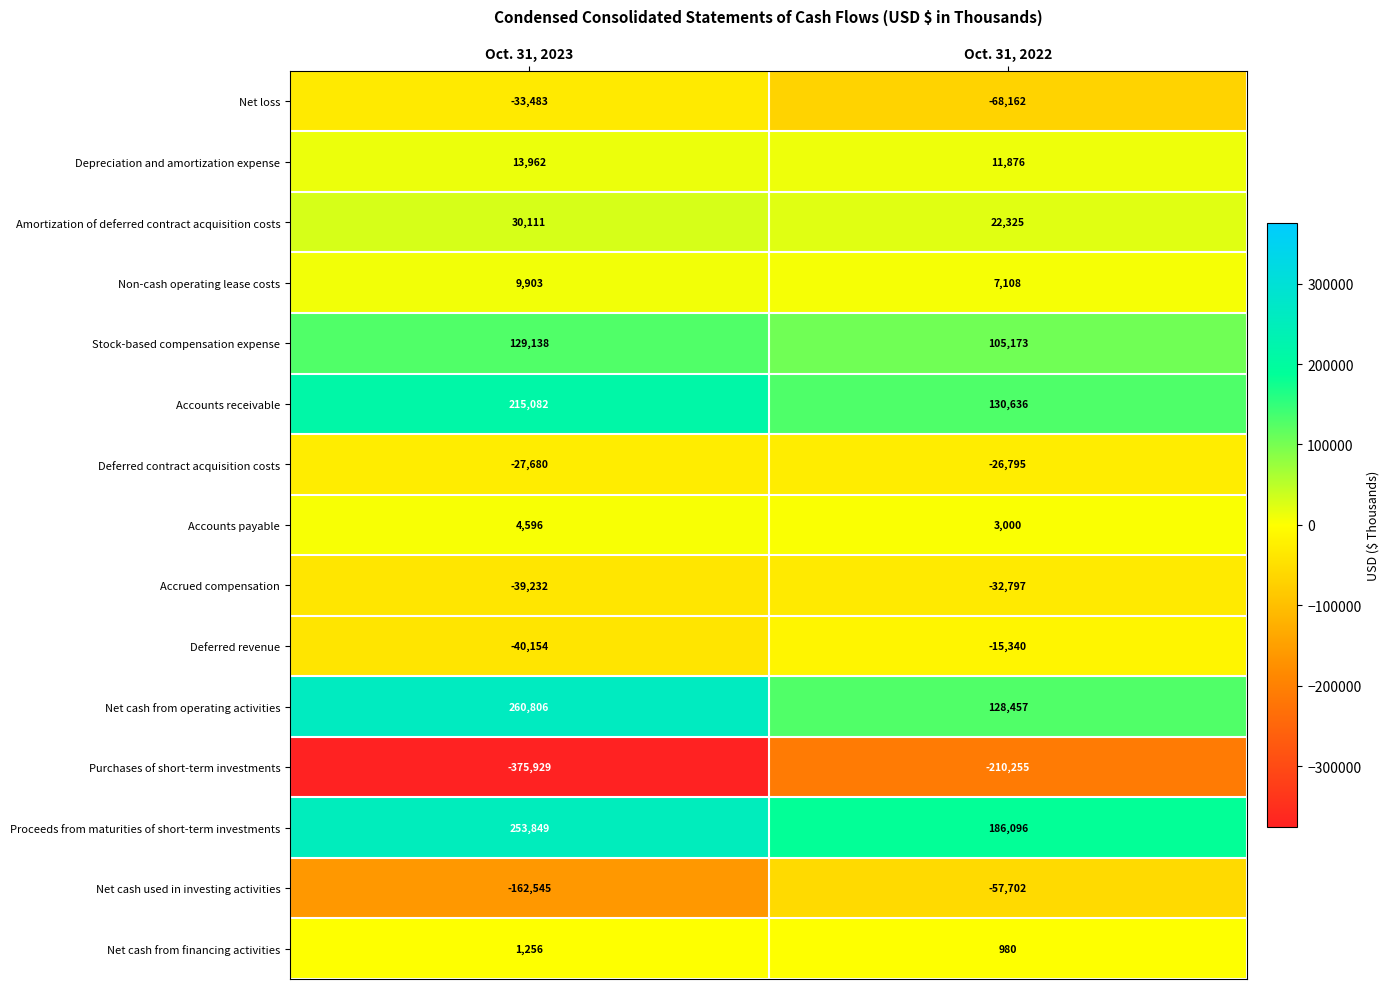

The value of Depreciation and amortization expense at Oct. 31, 2022 is 11876. True or false?

True